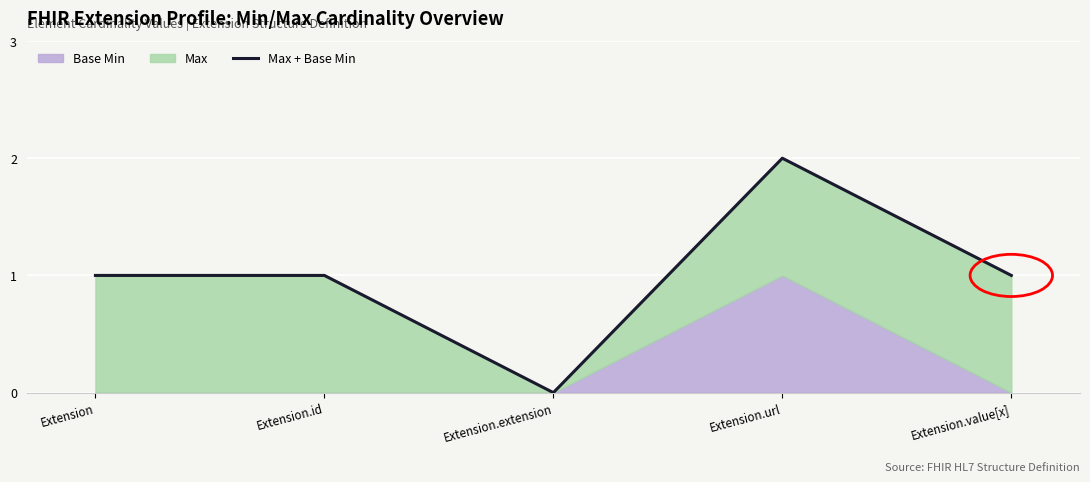

What is the difference between the maximum and minimum values?

2